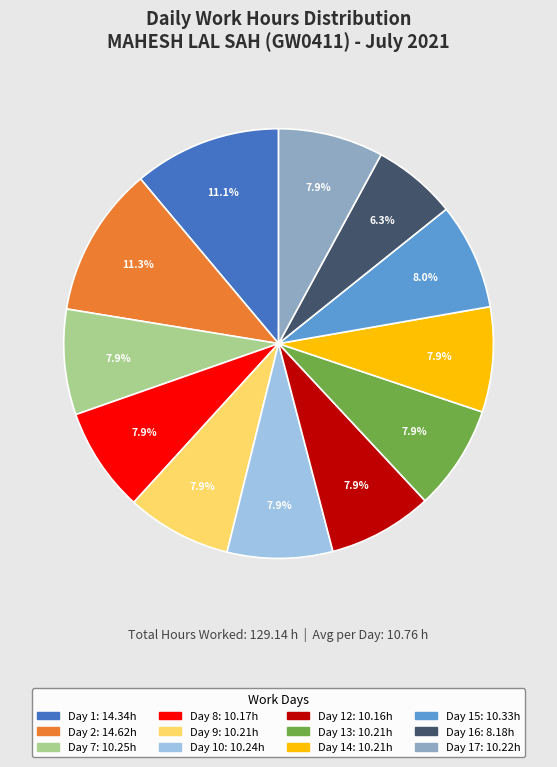

How many segments does this pie chart have?

12